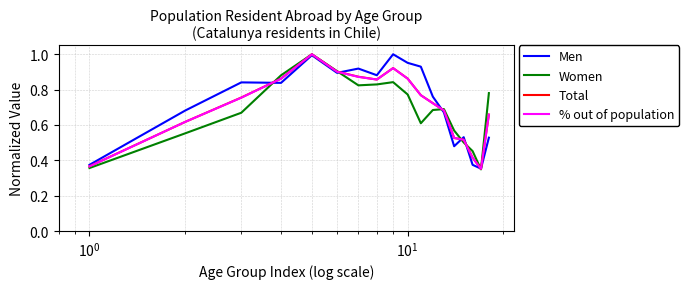

True or false: Total and Women cross at least once.

True